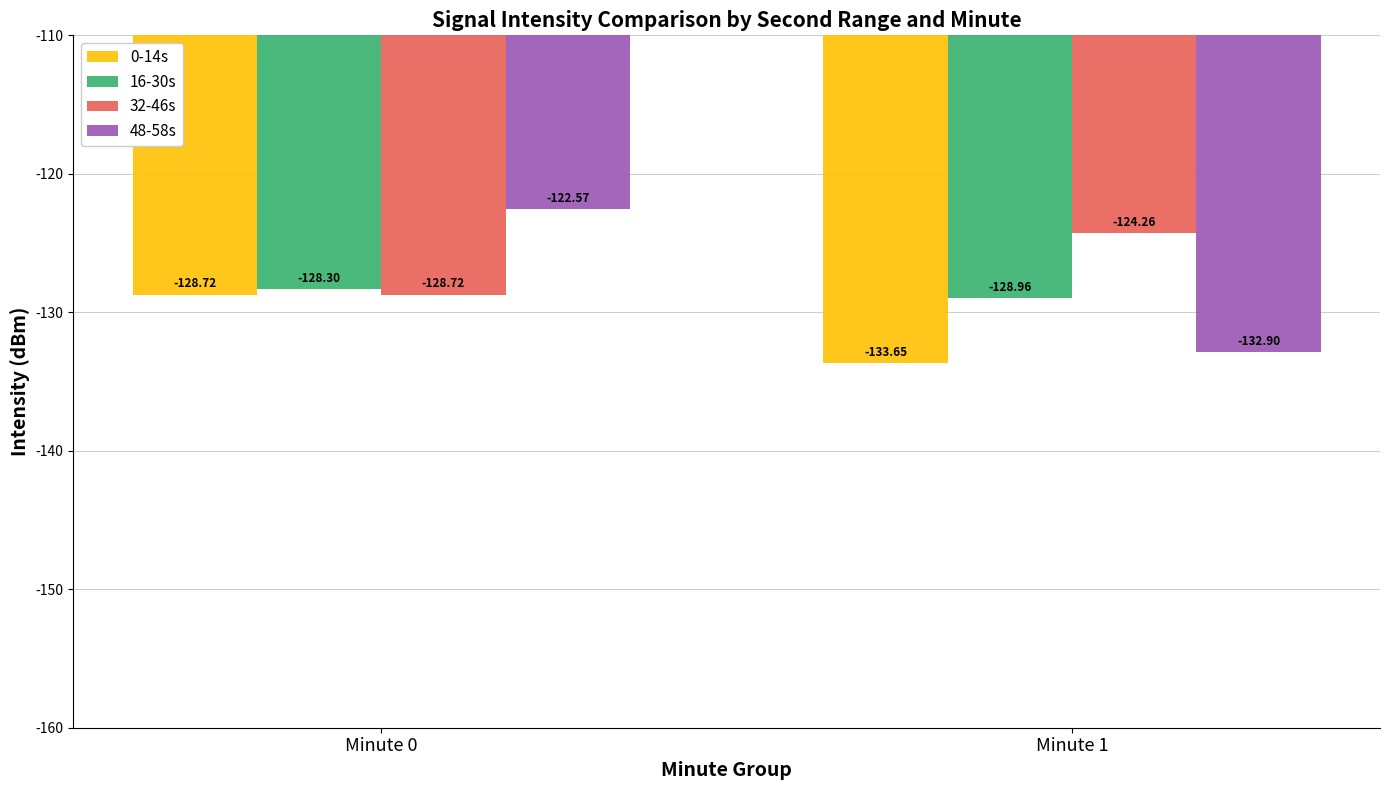

True or false: 16-30s has a value of -128.3 at Minute 0.

True